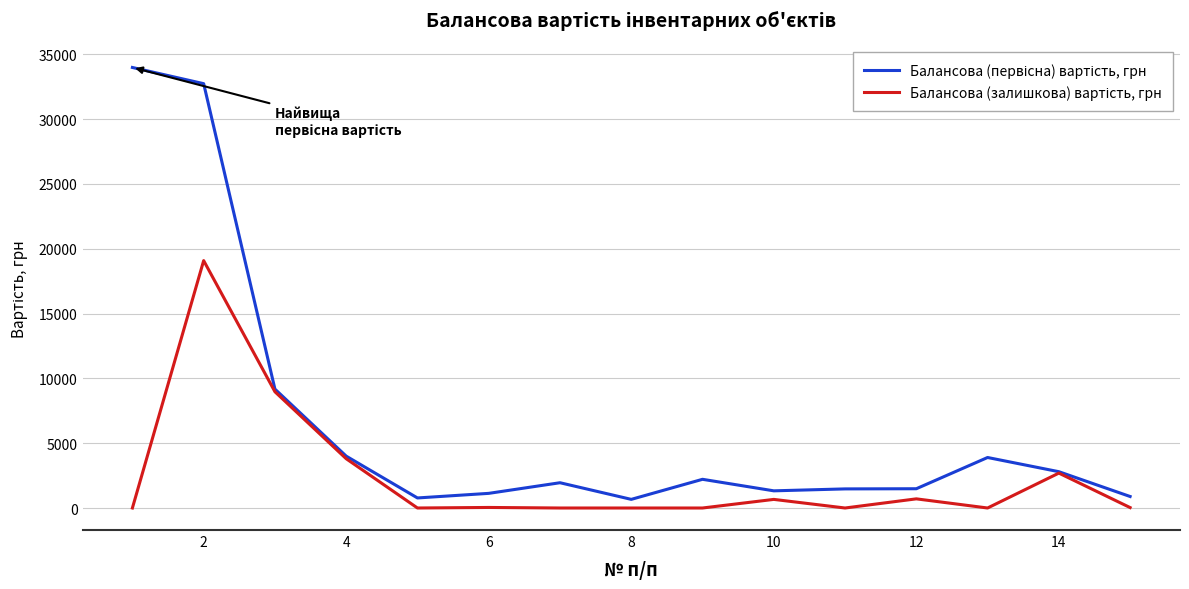

What is the difference between the maximum and minimum values in the Балансова (первісна) вартість, грн series?

33308.0